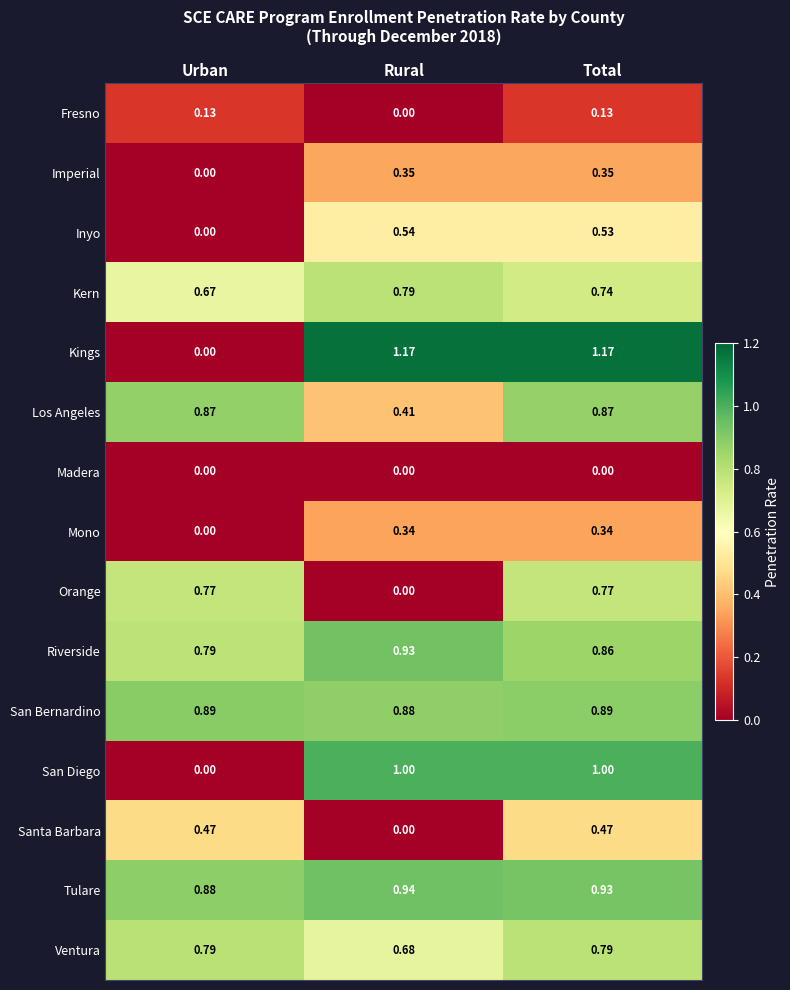

Which series has the largest range (max minus min)?

Kings